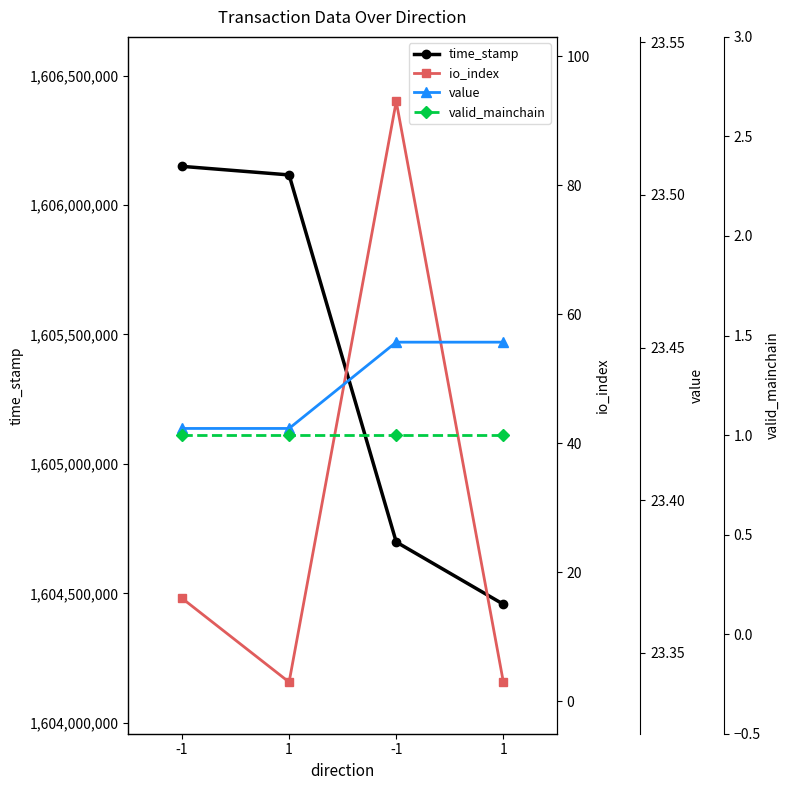

Between which two adjacent categories do io_index and value first intersect?

1 and -1